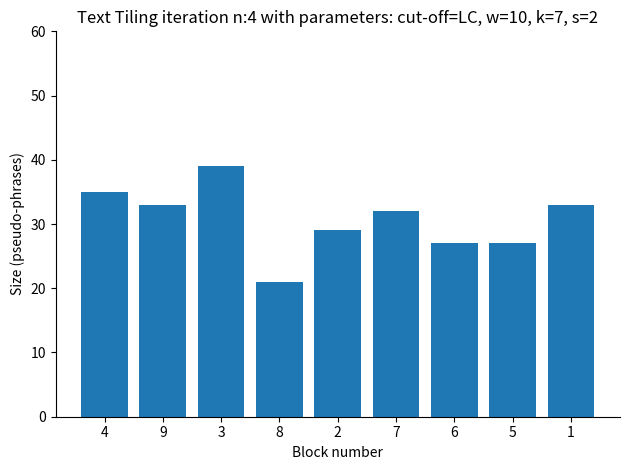

What is the change in value from 6 to 1?

+6